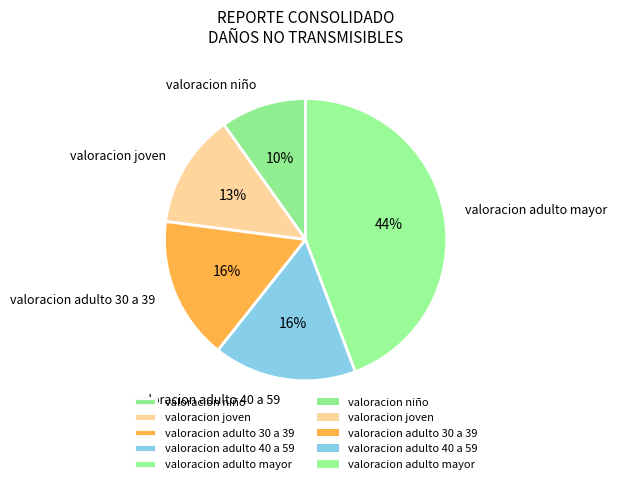

What is the largest slice in the pie chart?

valoracion adulto mayor